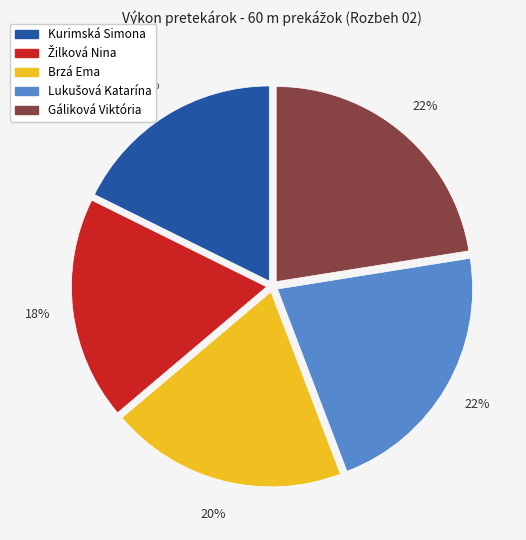

Does any single category account for the majority?

No